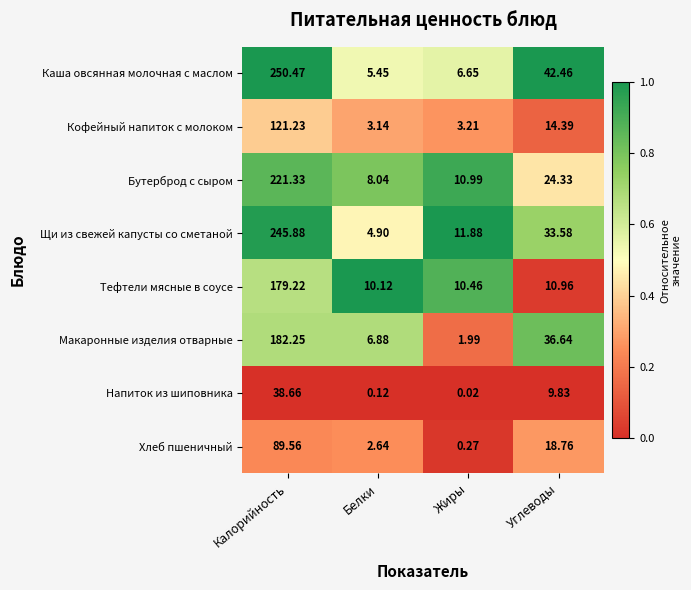

Is the value of Кофейный напиток с молоком at Белки greater than the value of Макаронные изделия отварные at Белки?

No